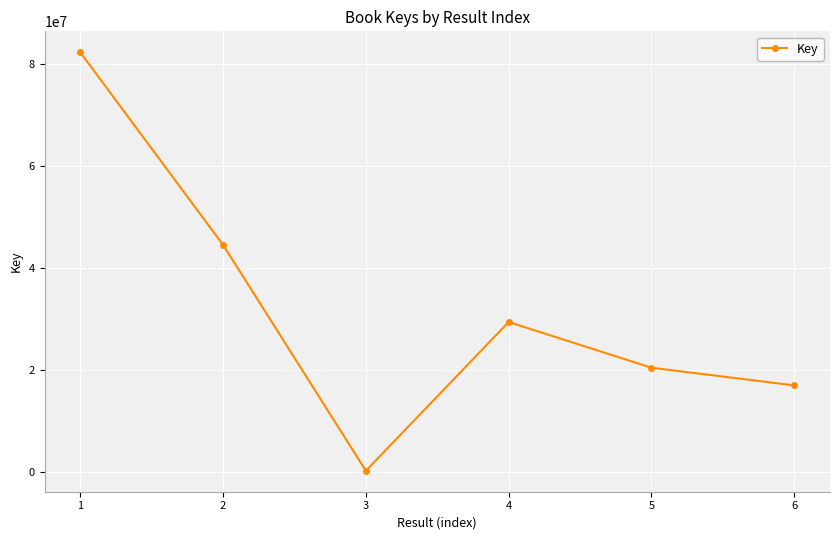

Reading left to right, list all the values displayed in this chart.

1=82368253	2=44619037	3=333690	4=29494886	5=20539217	6=17074546